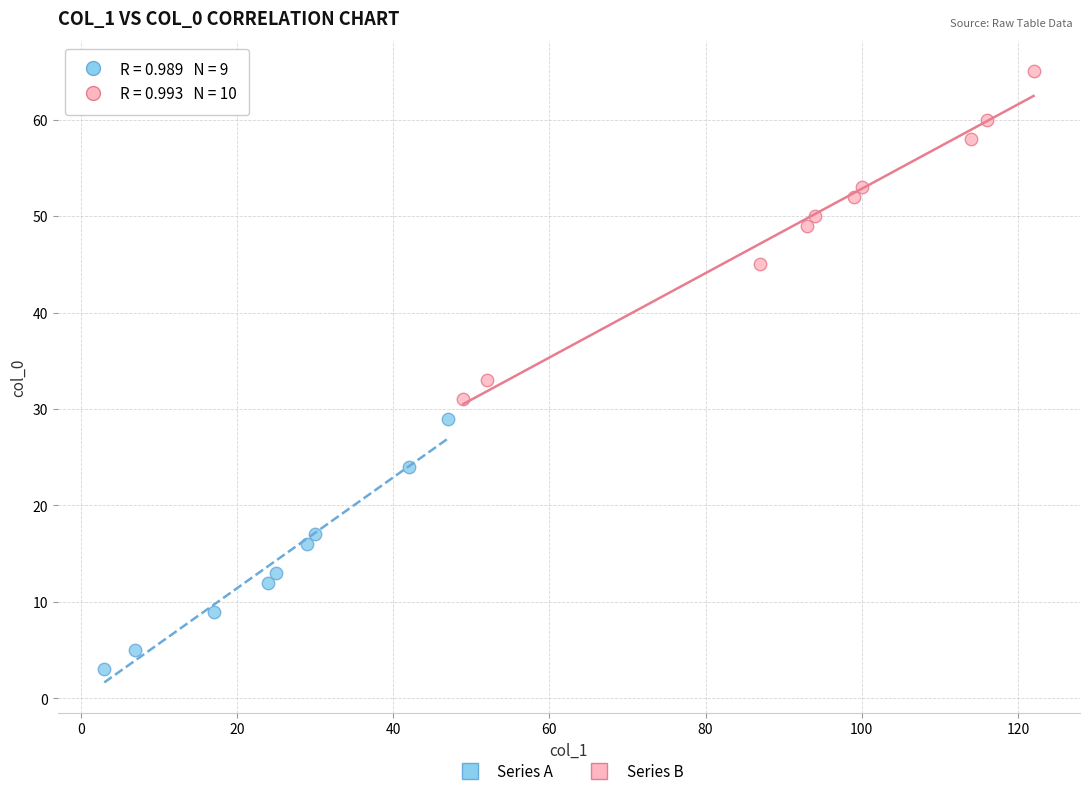

What are all the series names shown in the legend?

Series A, Series B